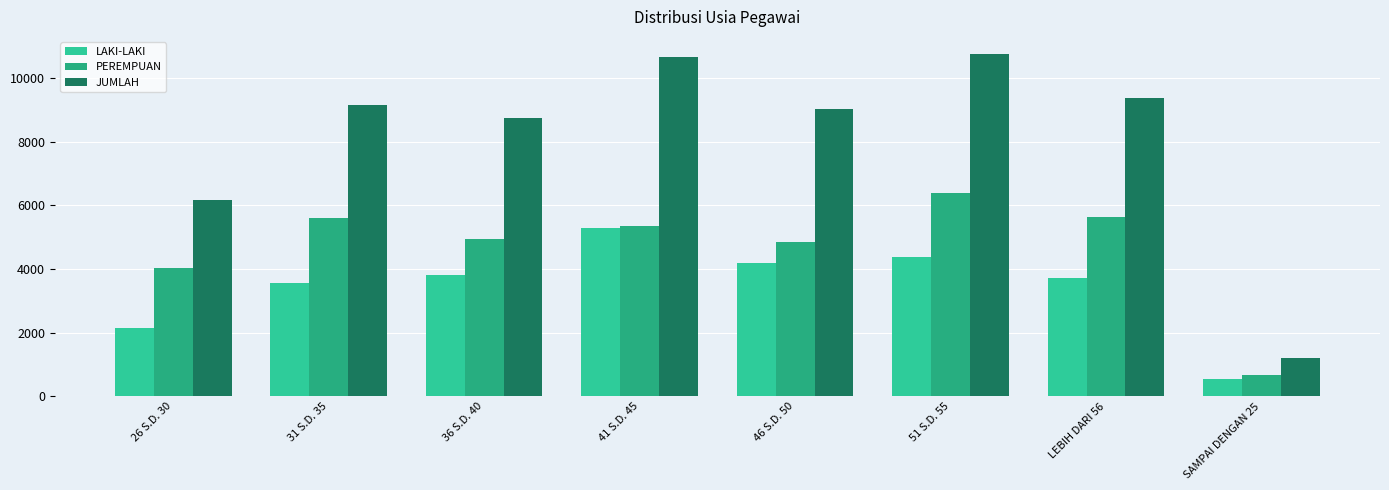

What is the difference between the maximum and minimum values in the JUMLAH series?

9540